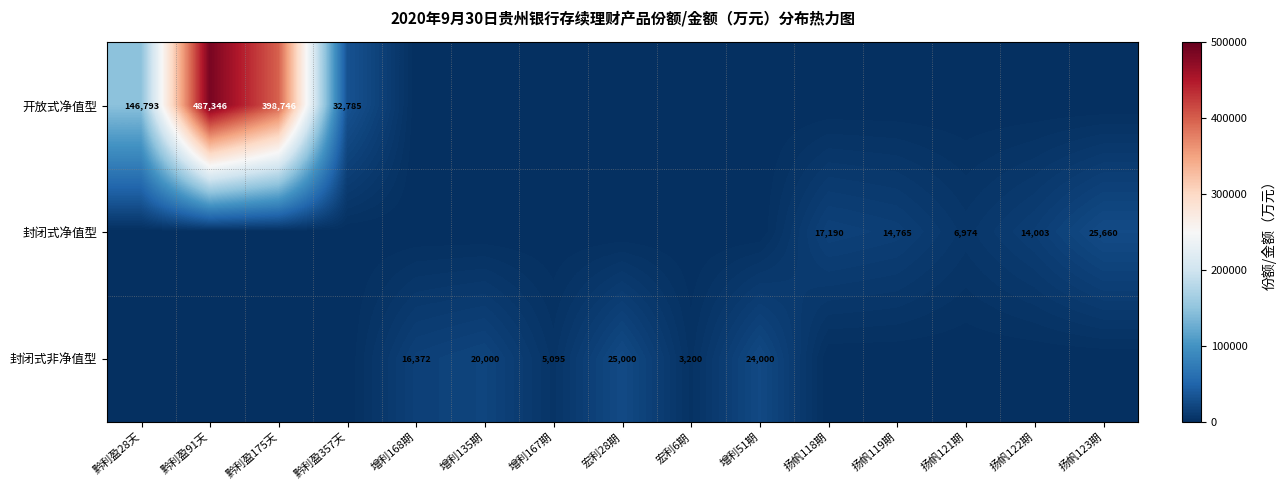

What is the spread (max minus min) of values at 黔利盈91天?

487346